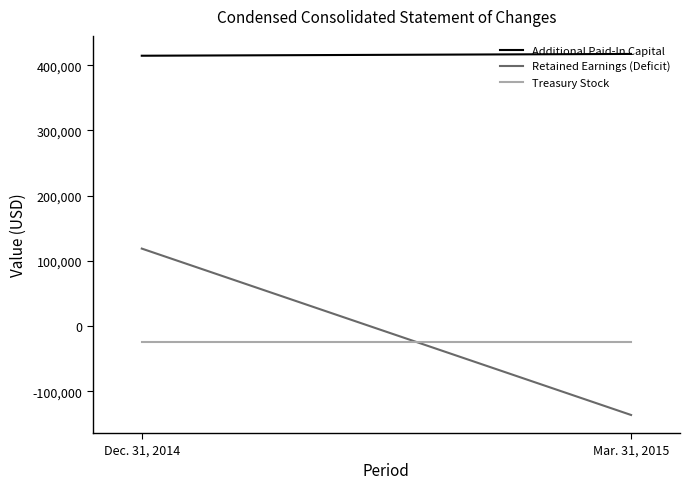

What is the total value across all series at Mar. 31, 2015?

256957